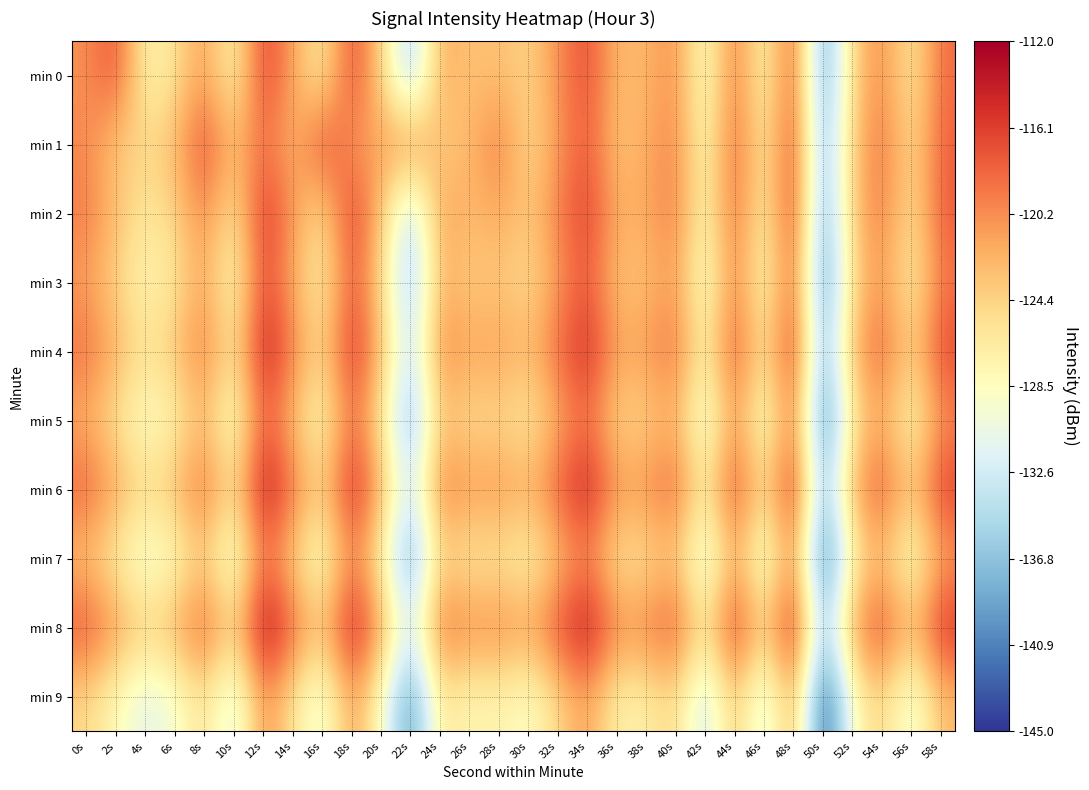

At which category is the sum across all series the highest?

12s